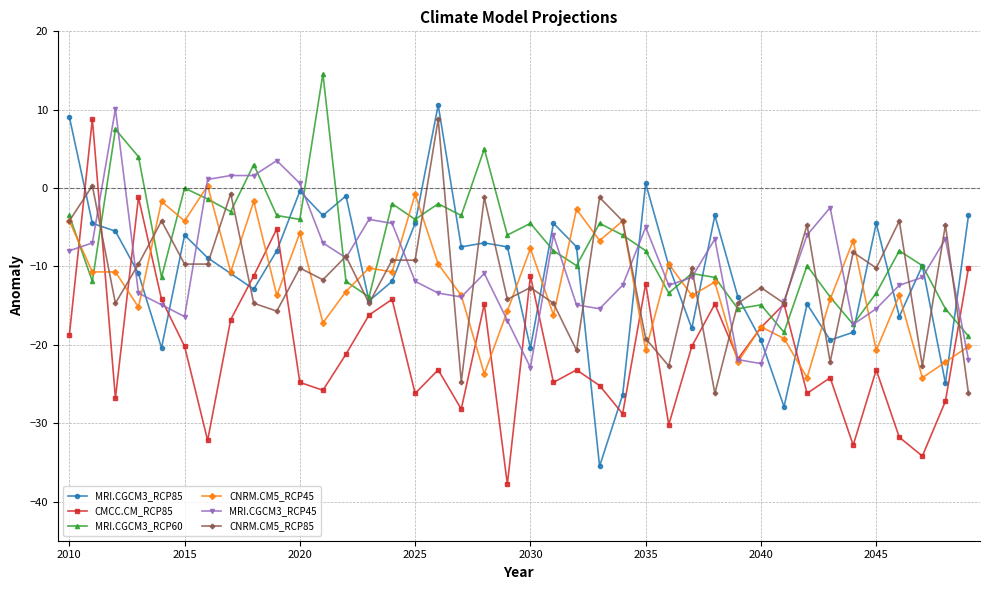

What is the maximum value for MRI.CGCM3_RCP45?

10.1